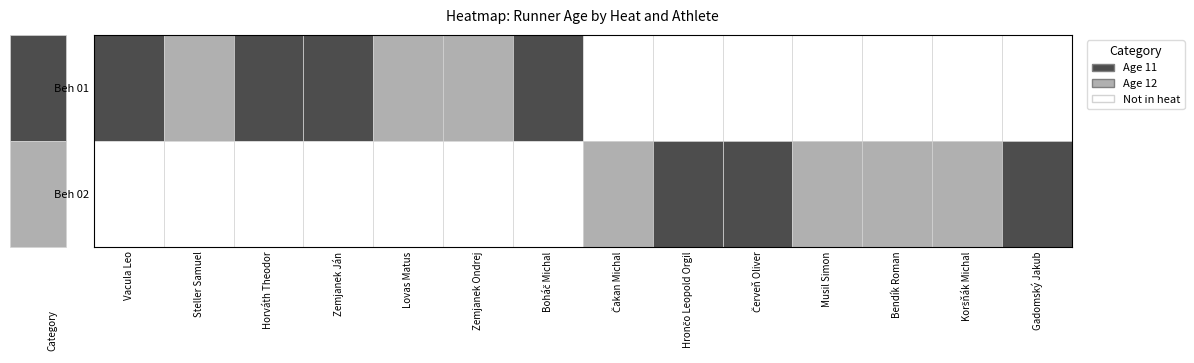

What is the greatest value displayed?

12